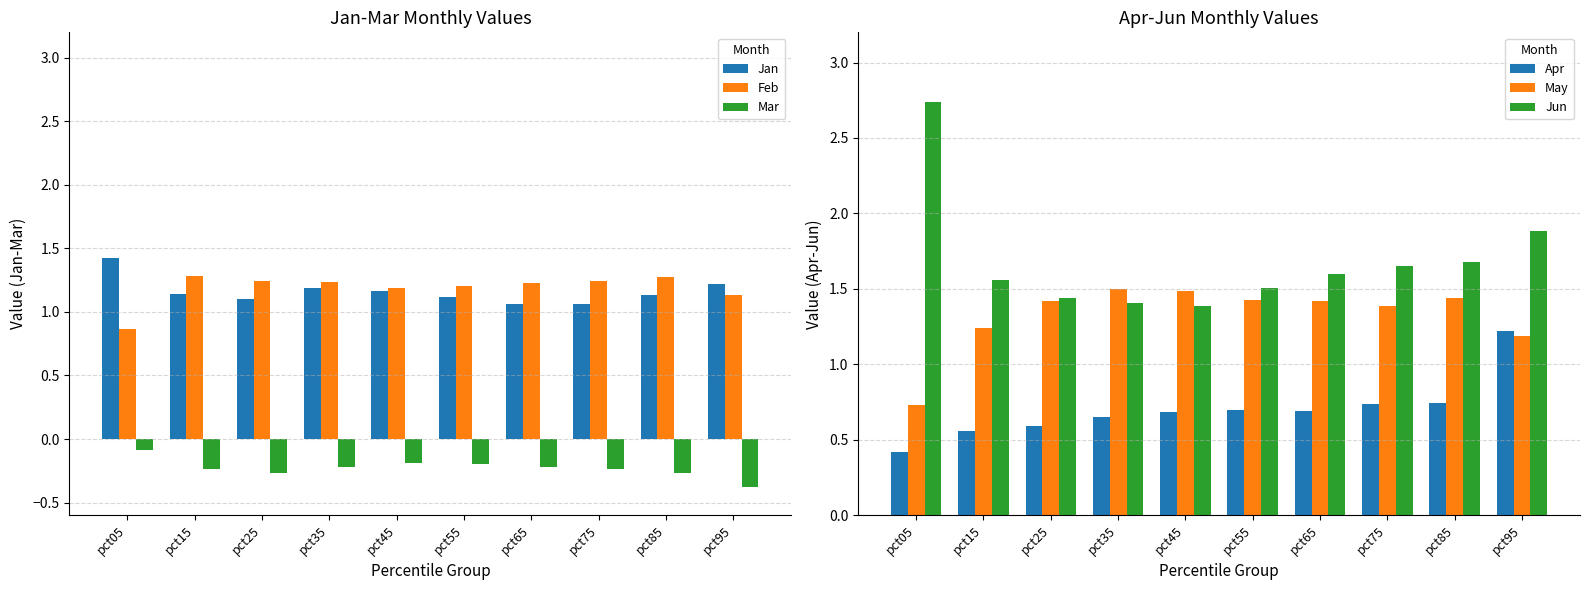

What is the total value across all series at pct65?

5.8